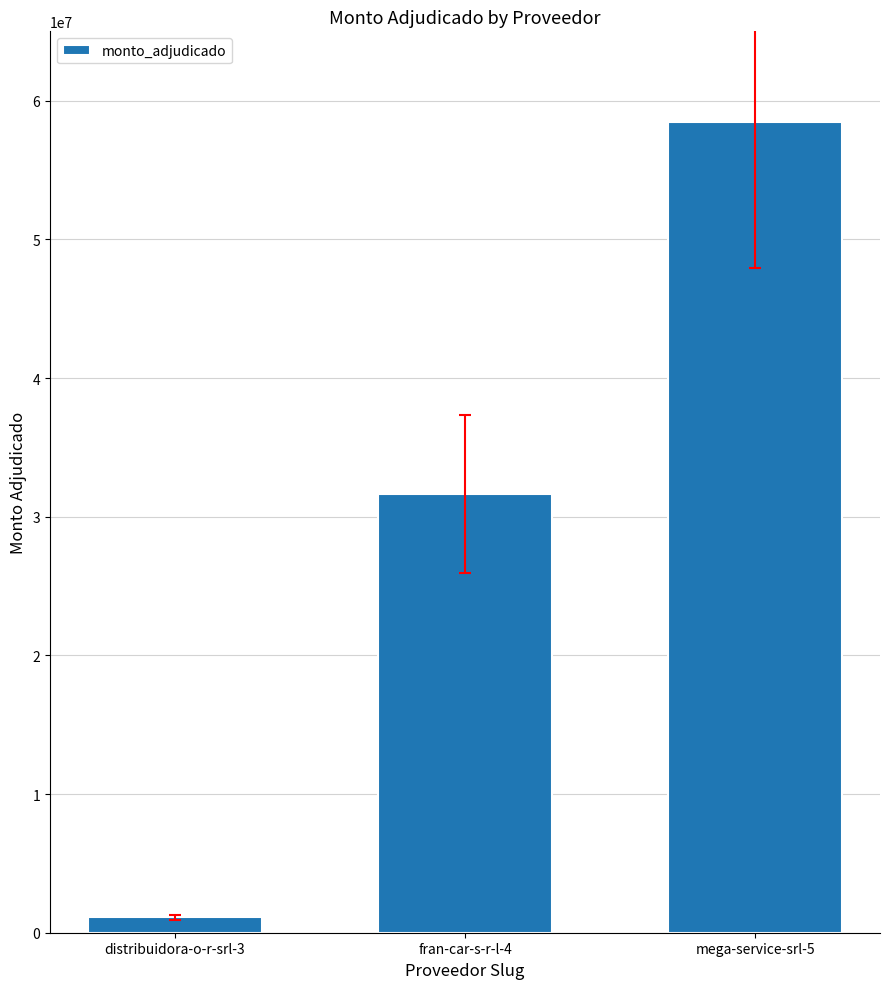

What is the value of the 2nd bar from the left?

31635560